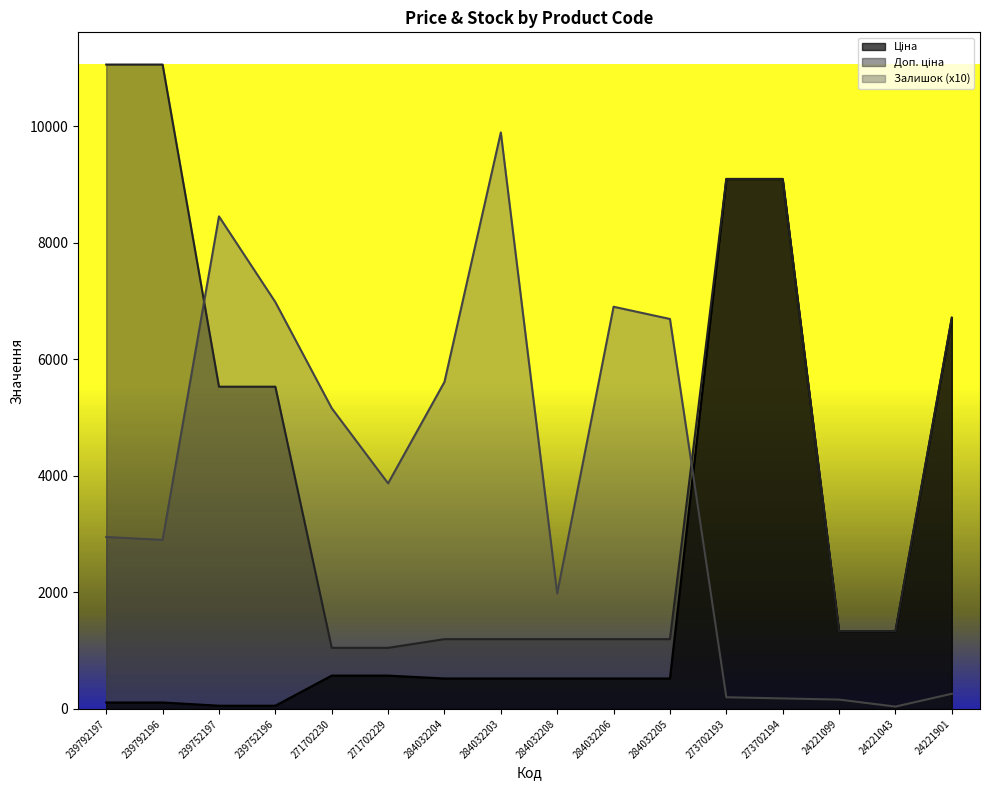

The value of Залишок at 24221043 is 68.4. True or false?

False